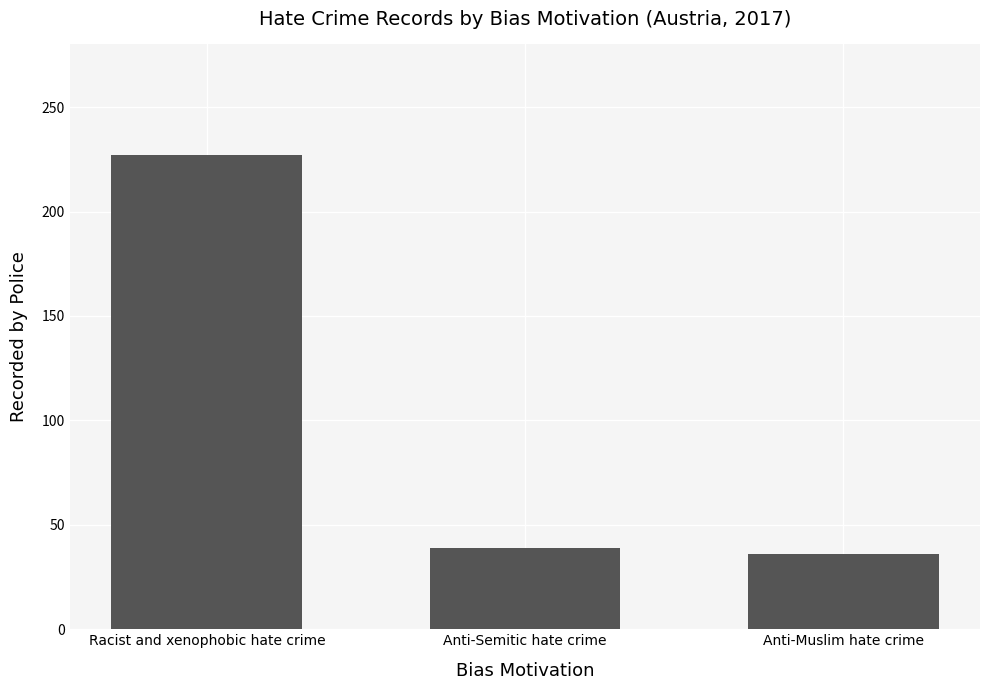

What is the value of the 1st bar from the left?

227